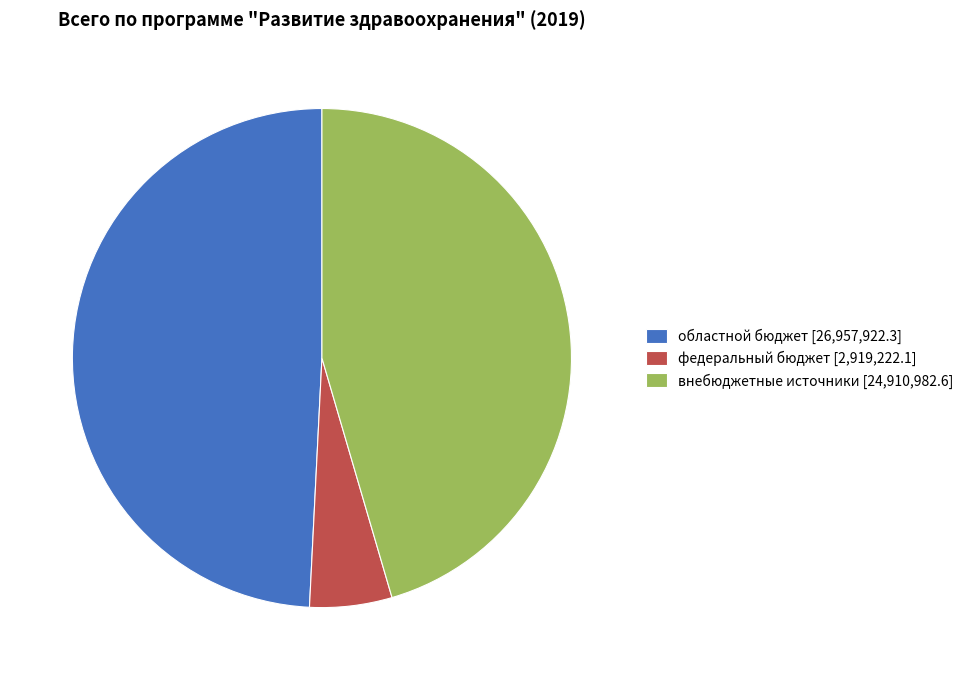

Does any single category account for the majority?

No